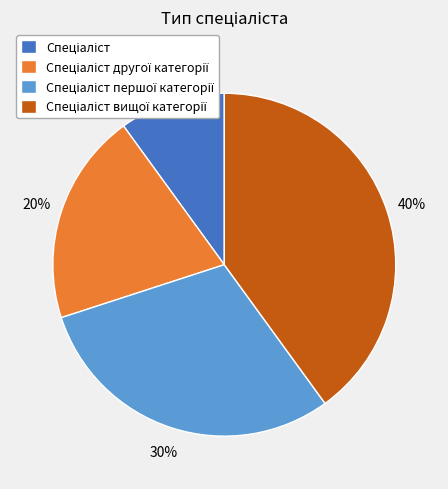

Count the number of slices in the pie.

4